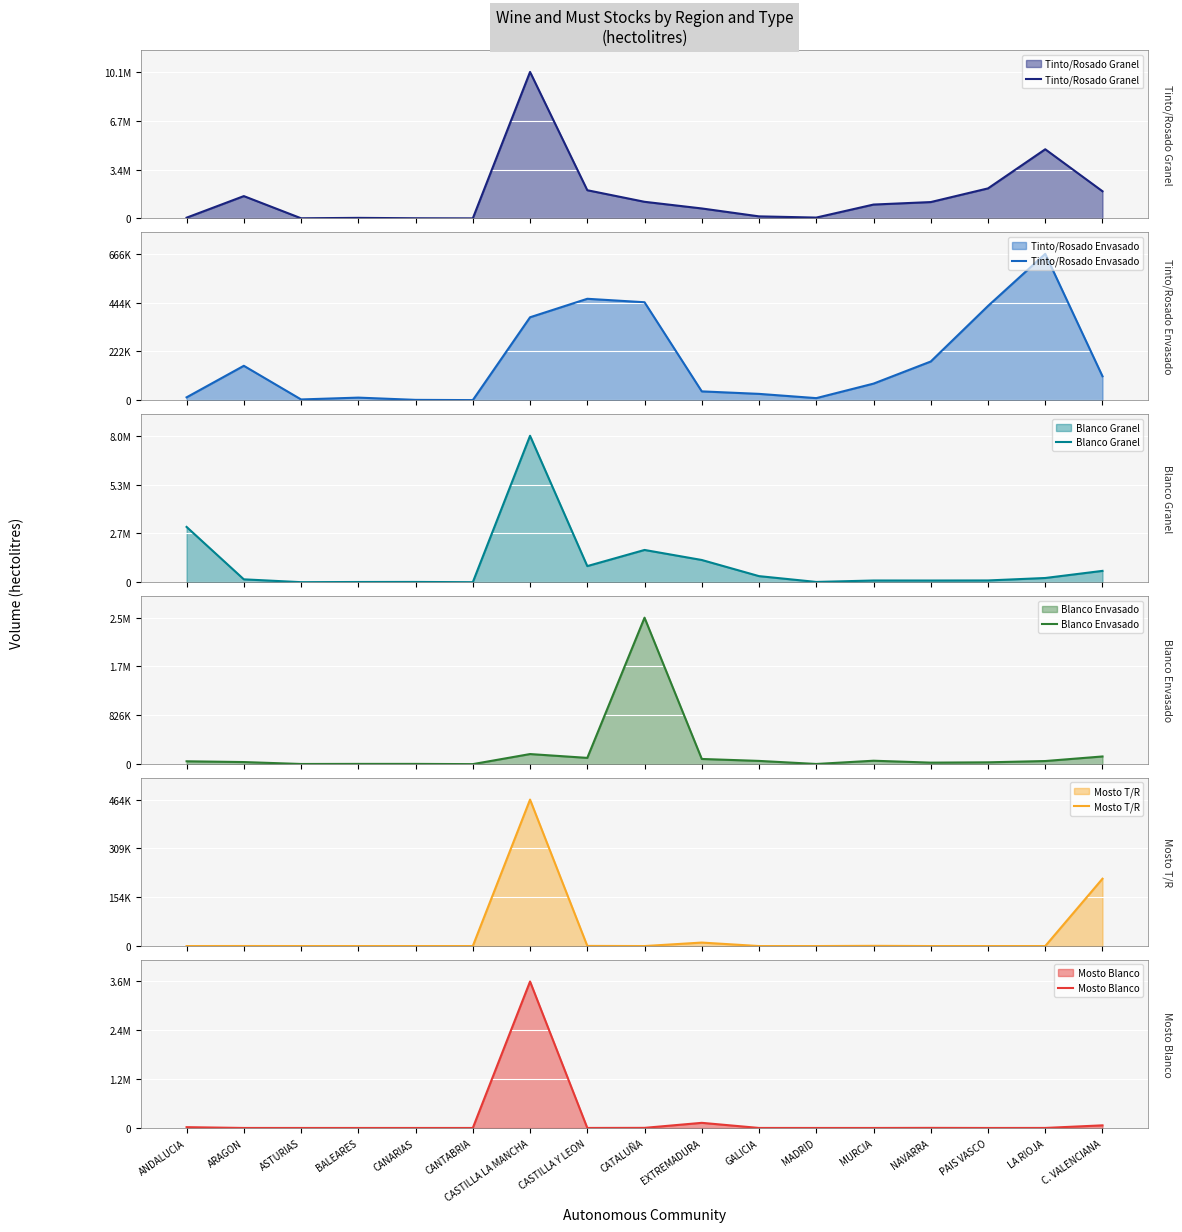

Reading right to left, extract all data points from this chart.

Tinto/Rosado Granel: C. VALENCIANA=1867199	LA RIOJA=4757654	PAIS VASCO=2065120	NAVARRA=1124119	MURCIA=952928	MADRID=57628	GALICIA=139991	EXTREMADURA=684459	CATALUÑA=1142521	CASTILLA Y LEON=1939229	CASTILLA LA MANCHA=10079179	CANTABRIA=2063	CANARIAS=10332	BALEARES=36831	ASTURIAS=9241	ARAGON=1534576	ANDALUCIA=49339
Tinto/Rosado Envasado: C. VALENCIANA=109379	LA RIOJA=666313	PAIS VASCO=429301	NAVARRA=176560	MURCIA=75930	MADRID=9919	GALICIA=29289	EXTREMADURA=40628	CATALUÑA=446155	CASTILLA Y LEON=461873	CASTILLA LA MANCHA=377781	CANTABRIA=919	CANARIAS=2021	BALEARES=12276	ASTURIAS=3937	ARAGON=157039	ANDALUCIA=13508
Blanco Granel: C. VALENCIANA=620341	LA RIOJA=231134	PAIS VASCO=97096	NAVARRA=93006	MURCIA=94117	MADRID=15619	GALICIA=333060	EXTREMADURA=1214731	CATALUÑA=1762706	CASTILLA Y LEON=881206	CASTILLA LA MANCHA=8001248	CANTABRIA=1769	CANARIAS=15769	BALEARES=12849	ASTURIAS=3036	ARAGON=158124	ANDALUCIA=3021471
Blanco Envasado: C. VALENCIANA=130011	LA RIOJA=52555	PAIS VASCO=30679	NAVARRA=25482	MURCIA=57896	MADRID=2883	GALICIA=54773	EXTREMADURA=87559	CATALUÑA=2479302	CASTILLA Y LEON=105904	CASTILLA LA MANCHA=170627	CANTABRIA=224	CANARIAS=4114	BALEARES=4206	ASTURIAS=2688	ARAGON=35115	ANDALUCIA=48280
Mosto T/R: C. VALENCIANA=213391	LA RIOJA=0	PAIS VASCO=0	NAVARRA=0	MURCIA=666	MADRID=0	GALICIA=0	EXTREMADURA=11046	CATALUÑA=0	CASTILLA Y LEON=435	CASTILLA LA MANCHA=464132	CANTABRIA=0	CANARIAS=0	BALEARES=0	ASTURIAS=0	ARAGON=119	ANDALUCIA=0
Mosto Blanco: C. VALENCIANA=65095	LA RIOJA=828	PAIS VASCO=0	NAVARRA=2306	MURCIA=16	MADRID=0	GALICIA=392	EXTREMADURA=127480	CATALUÑA=2813	CASTILLA Y LEON=457	CASTILLA LA MANCHA=3640465	CANTABRIA=0	CANARIAS=0	BALEARES=0	ASTURIAS=1	ARAGON=160	ANDALUCIA=19943